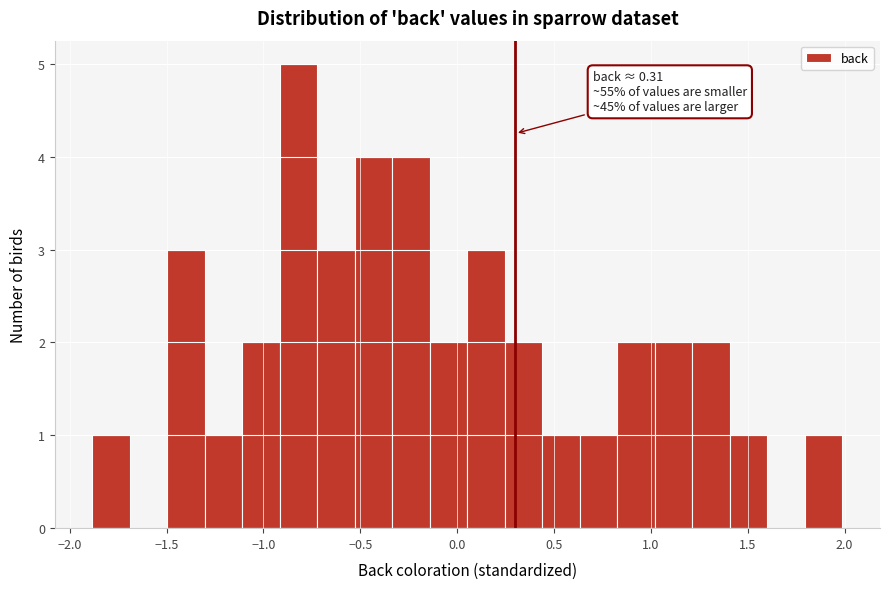

Read against the x-axis, roughly where is the centre of the tallest bar?

-0.80